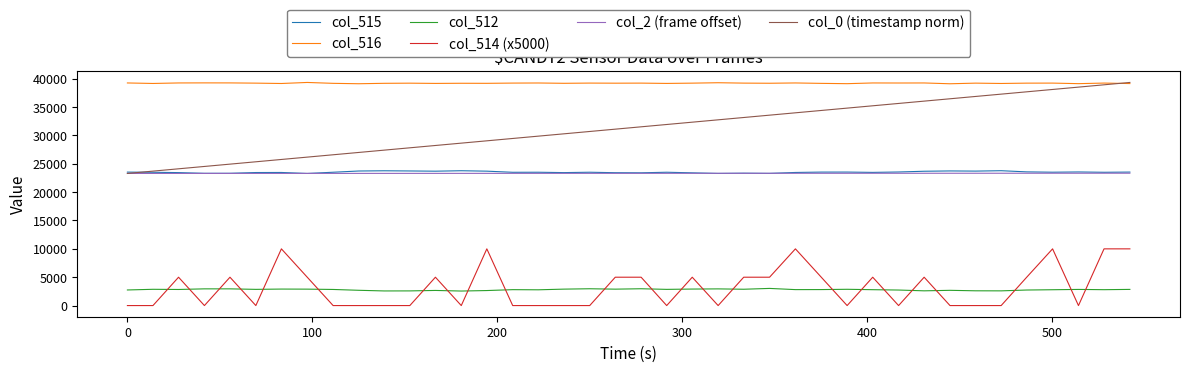

Which series has the largest total across all categories?

col_516